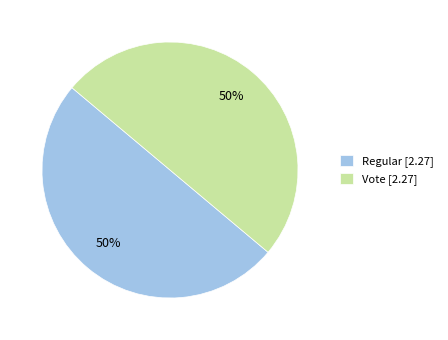

Is it true that Regular [2.27] is 41% of the pie?

False